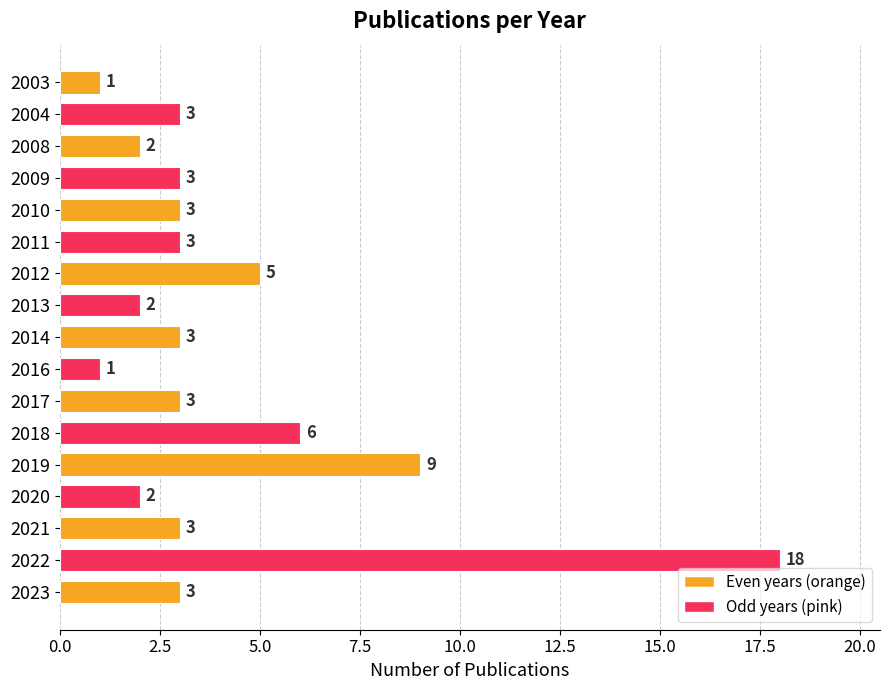

What is the minimum value shown in the chart?

1